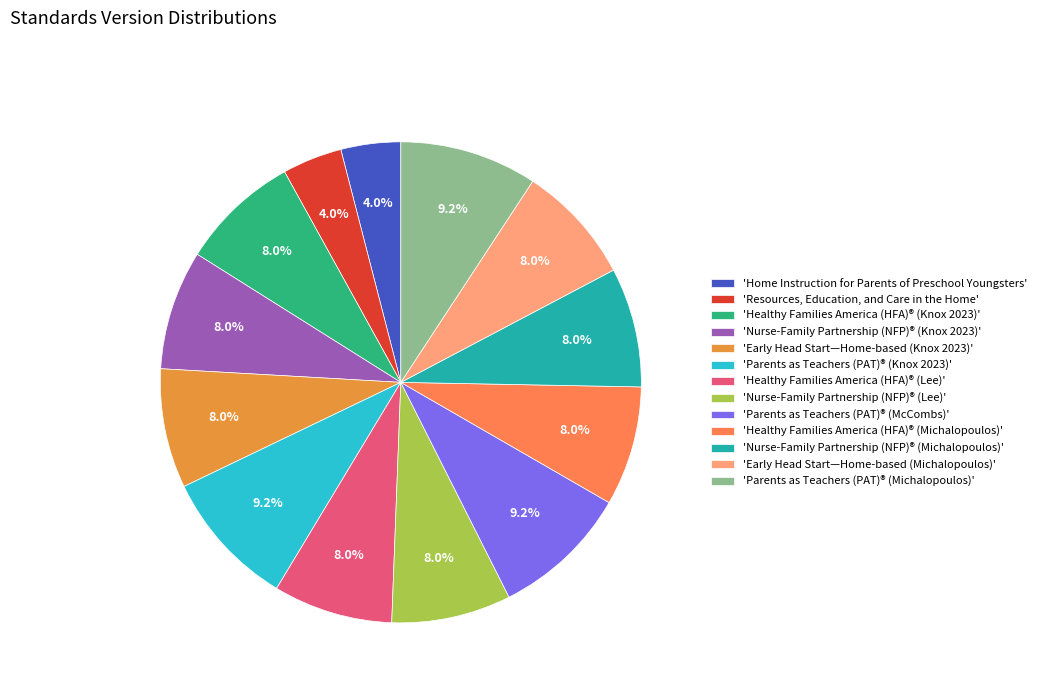

Which category has the smallest portion of the pie?

Home Instruction for Parents of Preschool Youngsters